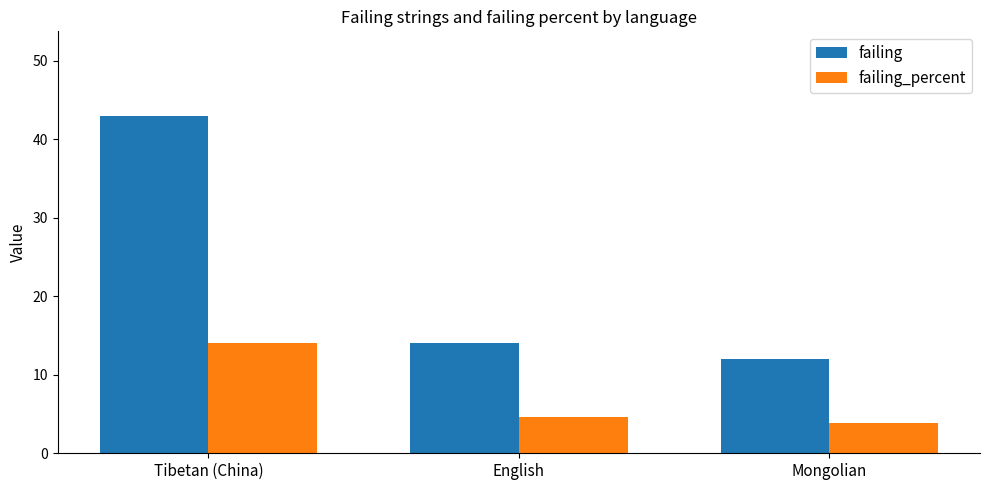

Reading right to left, extract all data points from this chart.

failing: Mongolian=12.0	English=14.0	Tibetan (China)=43.0
failing_percent: Mongolian=3.9	English=4.6	Tibetan (China)=14.1